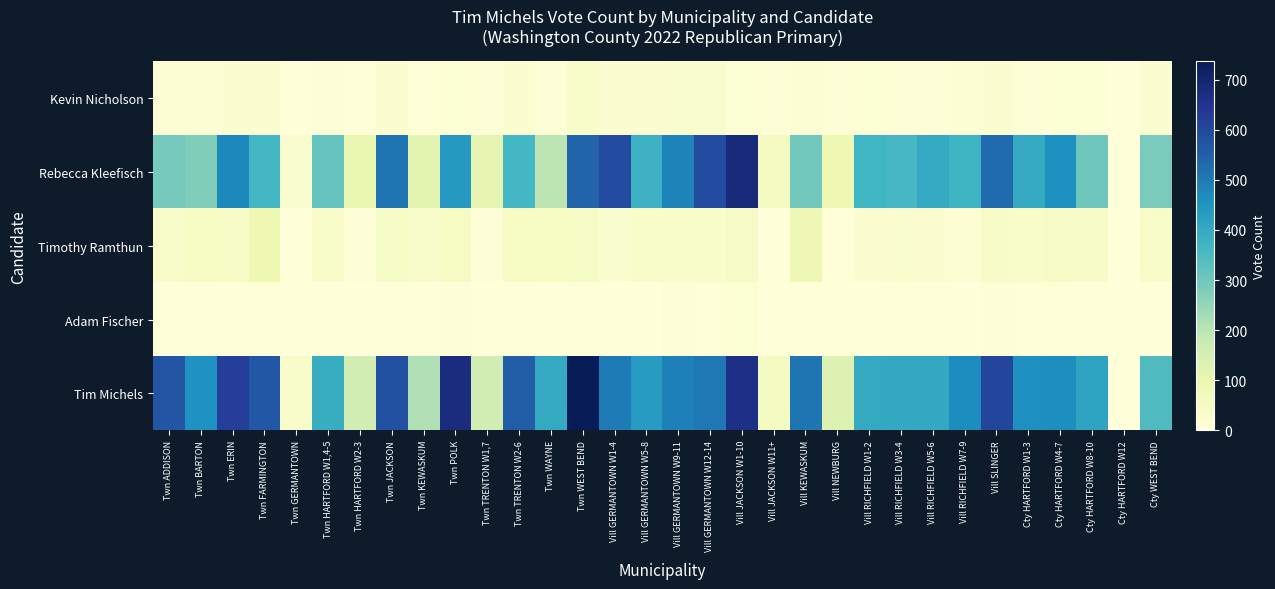

At which category does the chart reach its minimum across all series?

Cty HARTFORD W12